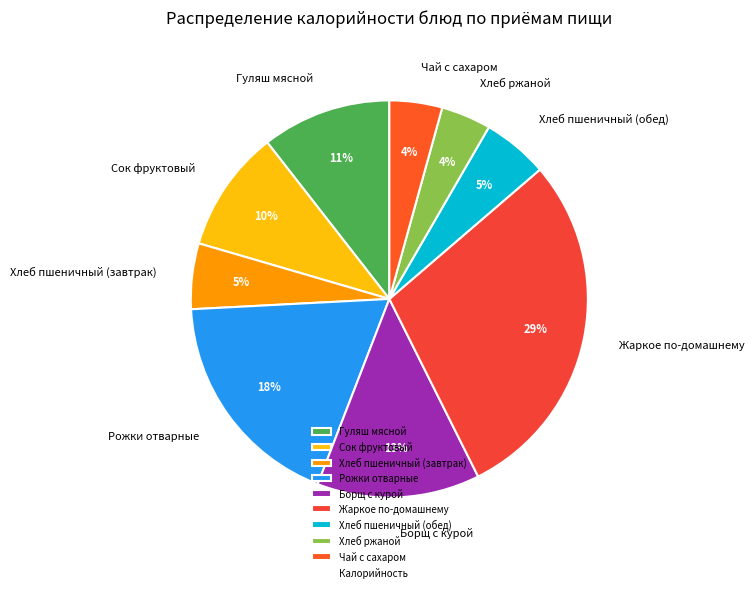

Is there any slice that represents more than half of the pie?

No